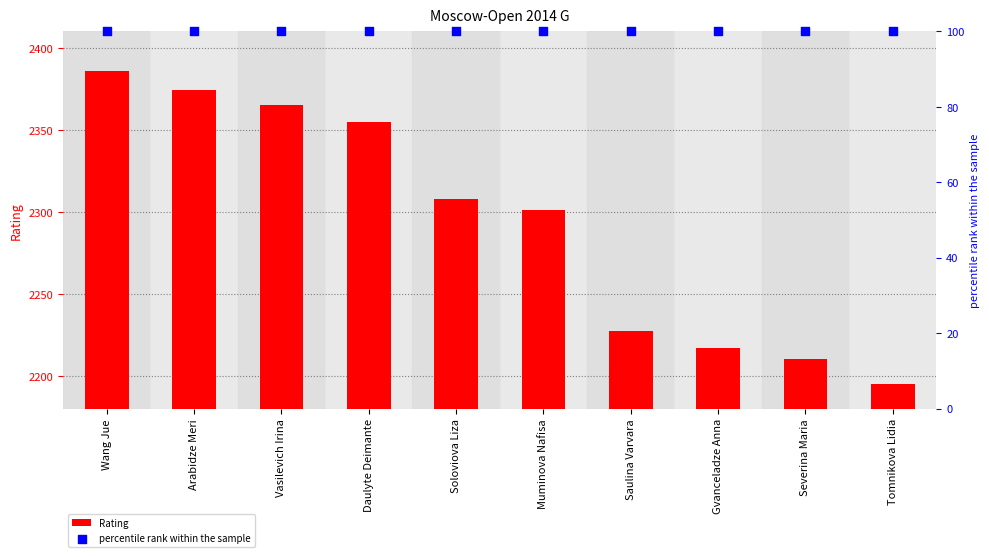

What are all the series names shown in the legend?

Rating, percentile rank within the sample